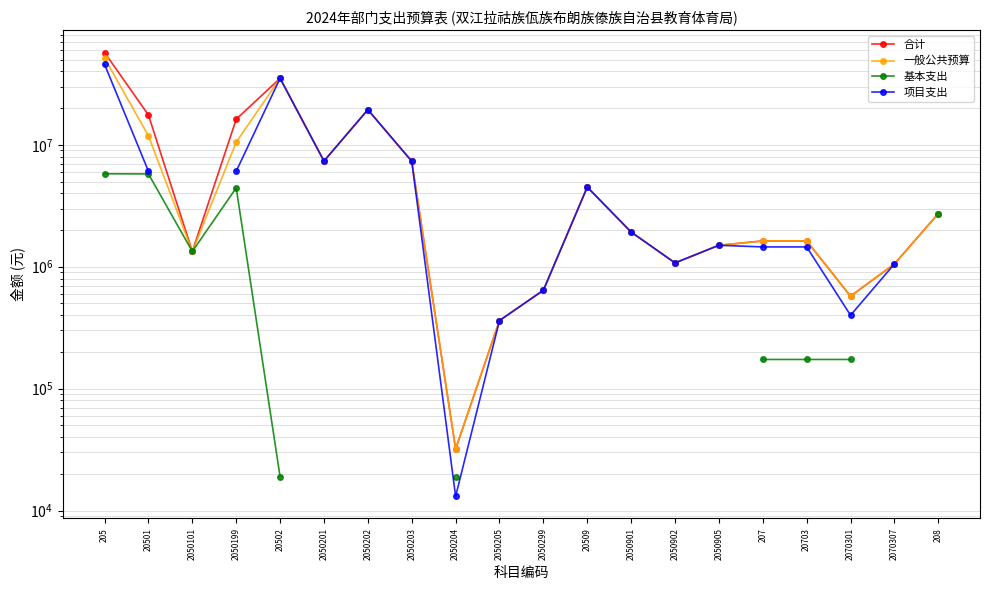

What is the minimum value shown in the chart?

13095.0